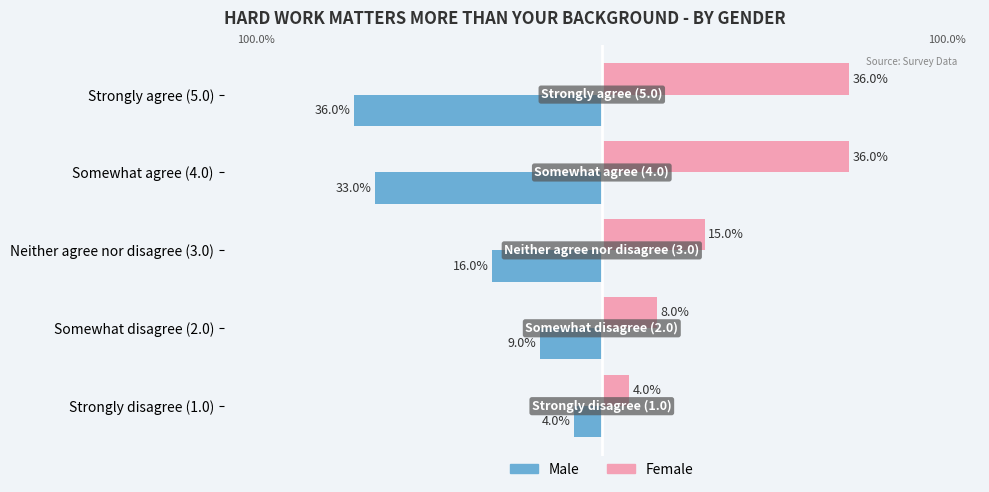

Where is Male nearest to the value -20?

Neither agree nor disagree (3.0)